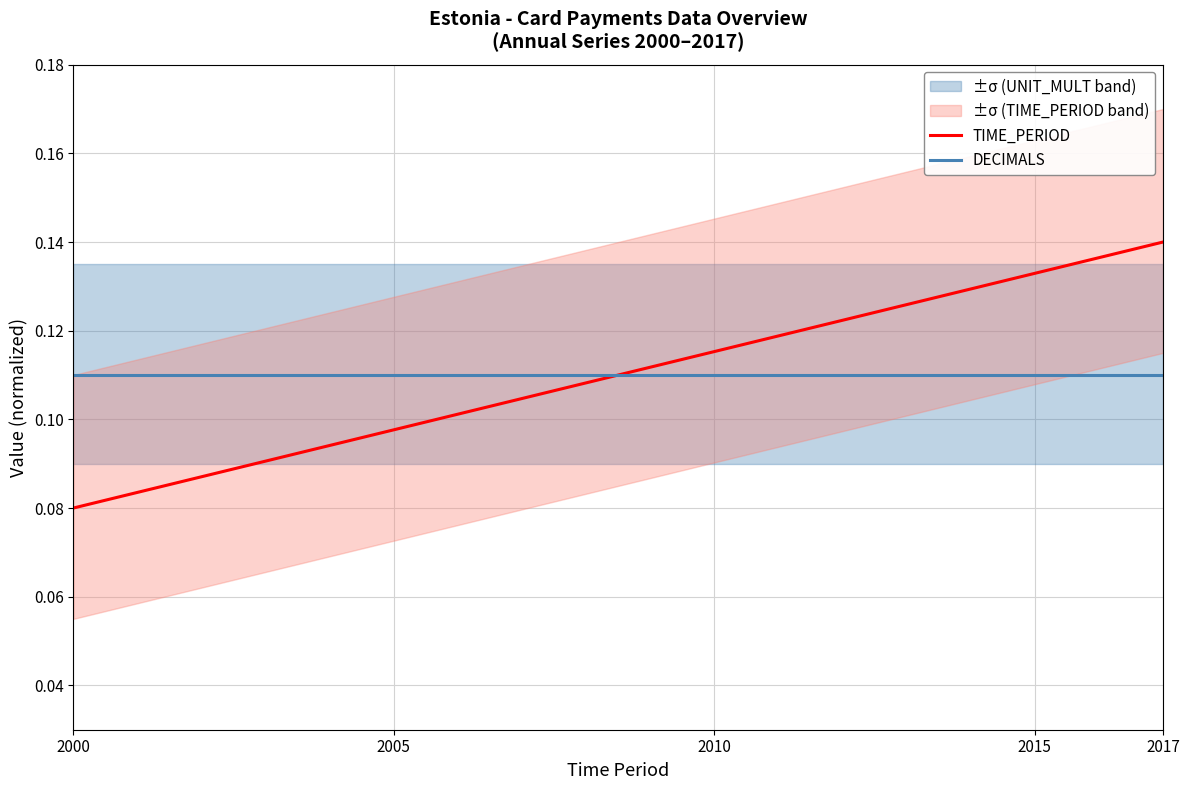

Which series ends up on top after the final intersection of TIME_PERIOD and DECIMALS?

TIME_PERIOD